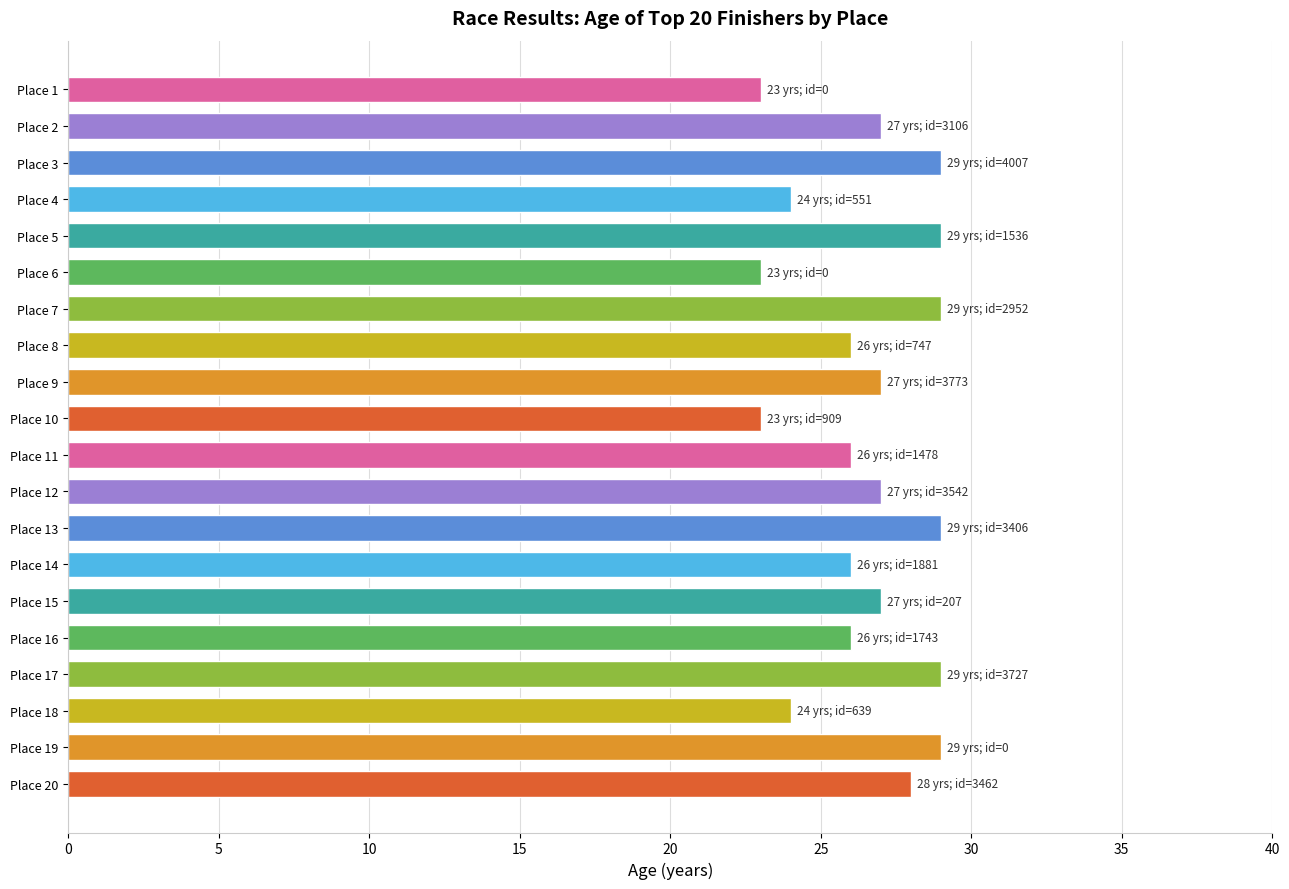

What is the average value?

27